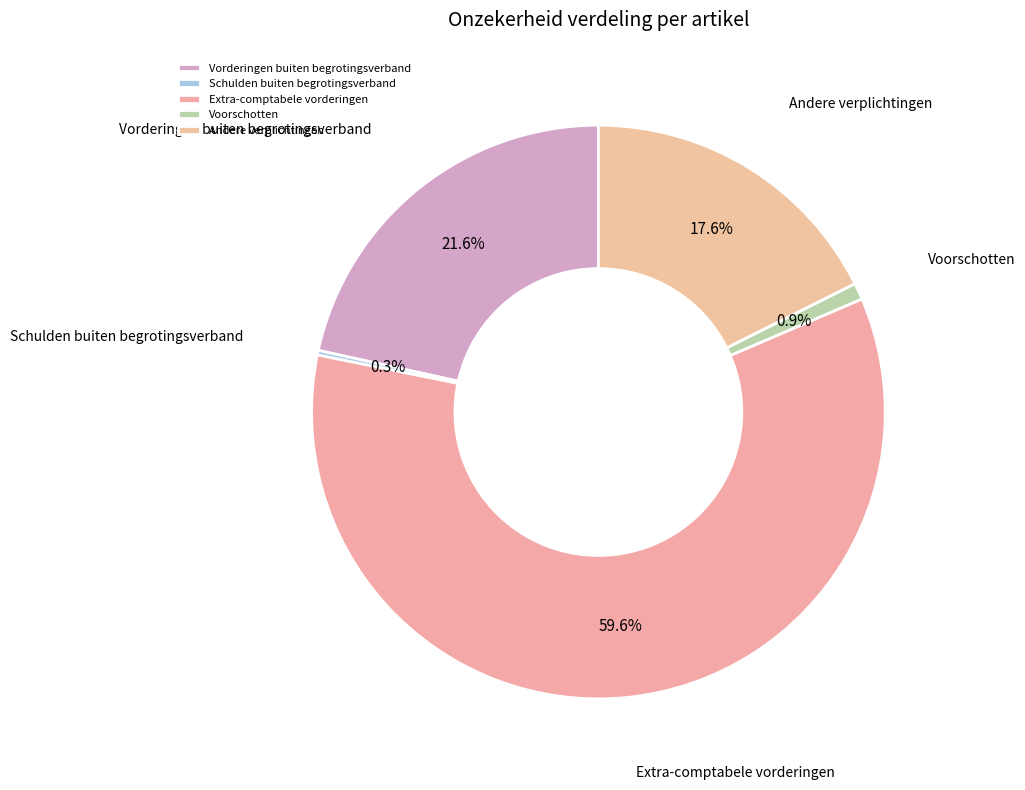

Is there any slice that represents more than half of the pie?

Yes